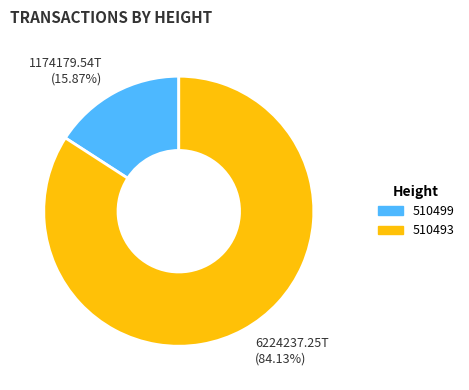

Which category accounts for the majority?

510493